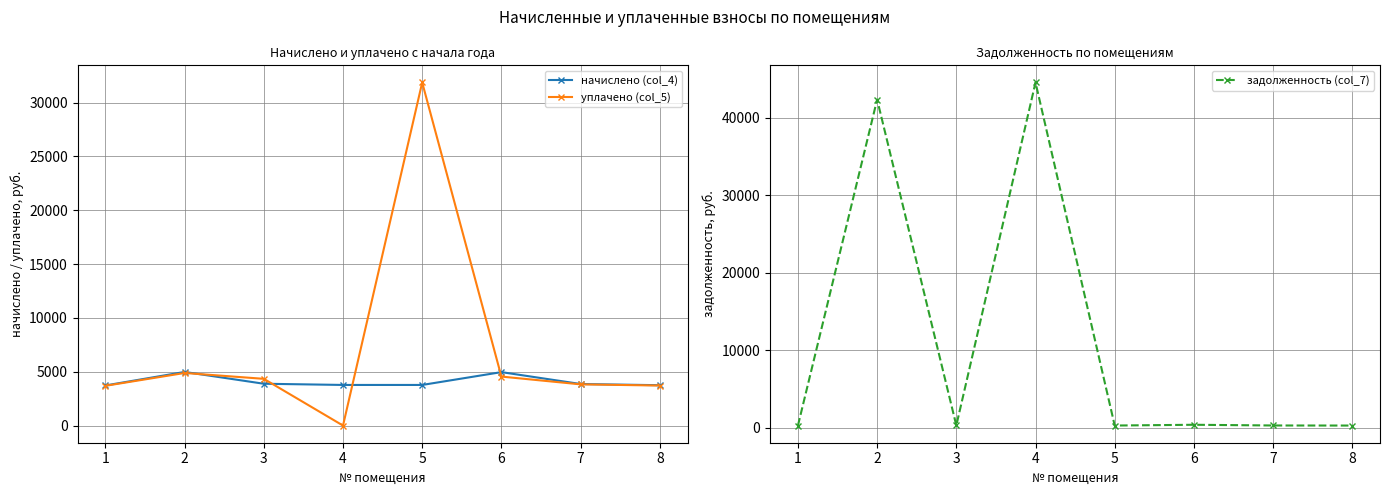

Count the number of categories in the chart.

8